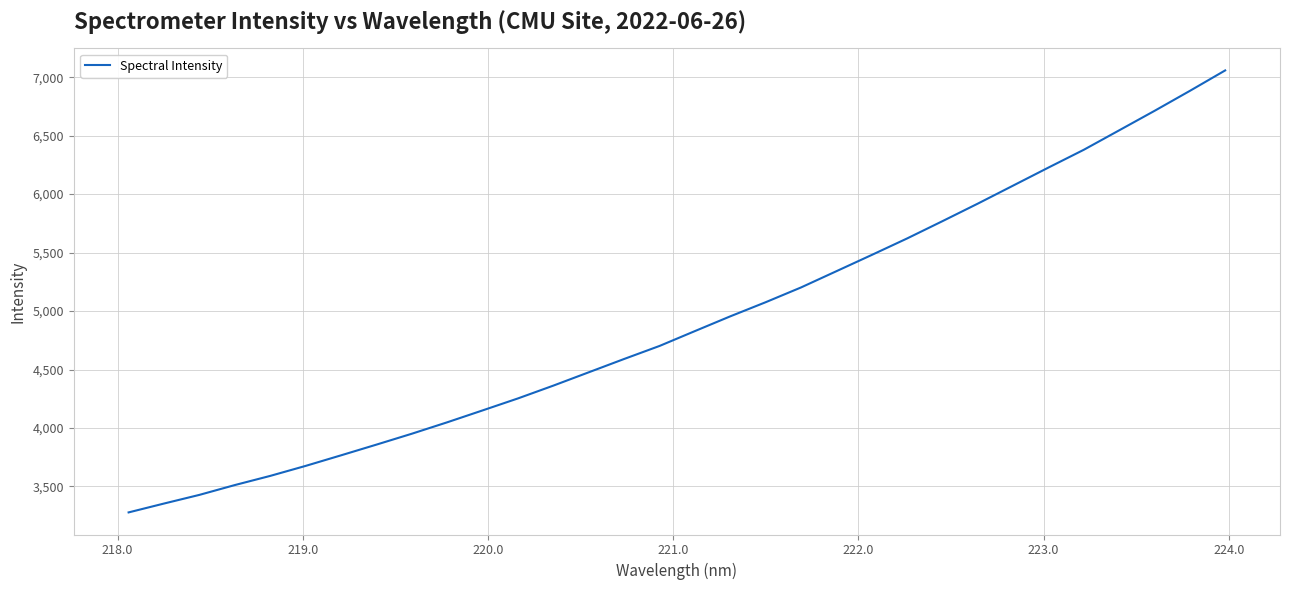

What is the smallest value displayed?

3278.4